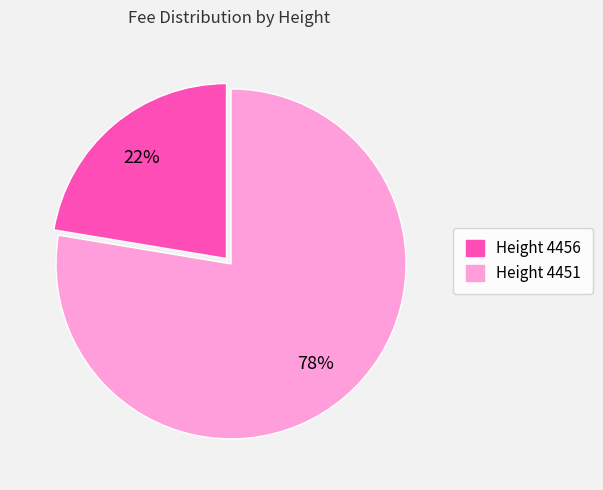

True or false: Height 4456 accounts for 22% of the total.

True